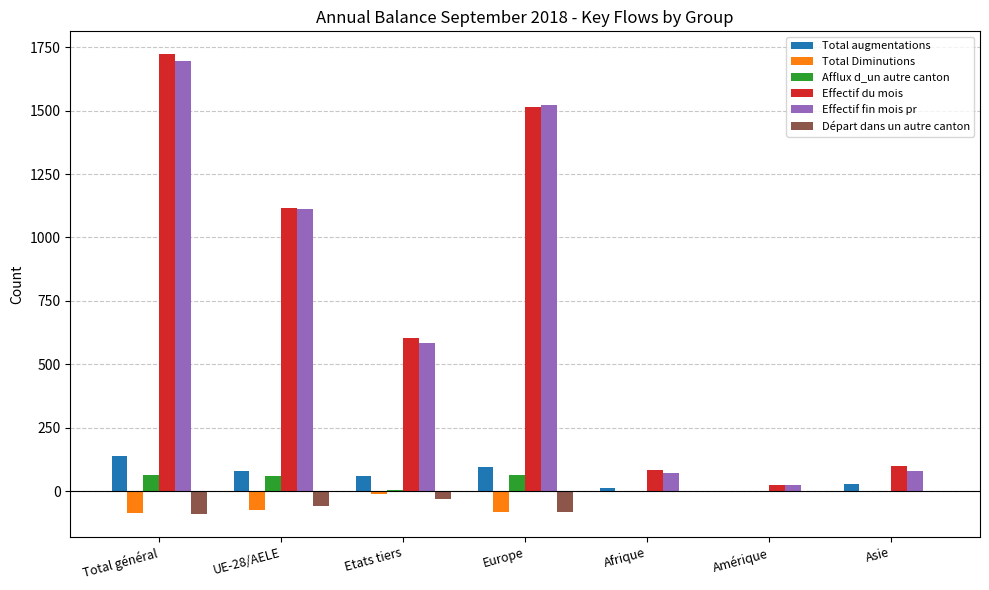

Is the value of Total Diminutions at UE-28/AELE greater than the value of Effectif du mois at Afrique?

No